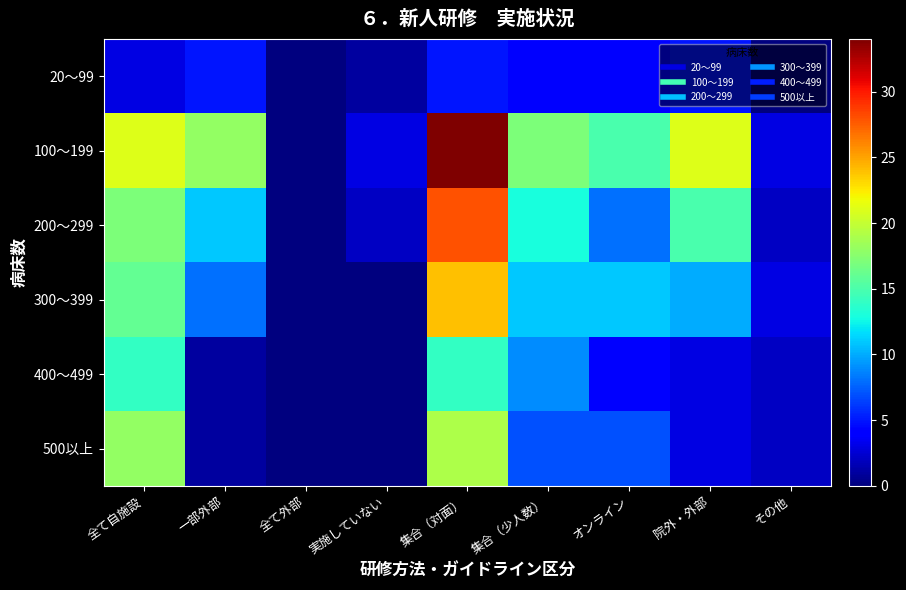

Reading left to right, list all the values displayed in this chart.

20～99: 全て自施設=3	一部外部=5	全て外部=0	実施していない=1	集合（対面）=5	集合（少人数）=4	オンライン=4	院外・外部=5	その他=0
100～199: 全て自施設=21	一部外部=18	全て外部=0	実施していない=3	集合（対面）=34	集合（少人数）=17	オンライン=15	院外・外部=21	その他=3
200～299: 全て自施設=17	一部外部=11	全て外部=0	実施していない=2	集合（対面）=28	集合（少人数）=13	オンライン=8	院外・外部=15	その他=2
300～399: 全て自施設=16	一部外部=8	全て外部=0	実施していない=0	集合（対面）=24	集合（少人数）=11	オンライン=11	院外・外部=10	その他=3
400～499: 全て自施設=14	一部外部=1	全て外部=0	実施していない=0	集合（対面）=14	集合（少人数）=9	オンライン=4	院外・外部=3	その他=2
500以上: 全て自施設=18	一部外部=1	全て外部=0	実施していない=0	集合（対面）=19	集合（少人数）=7	オンライン=7	院外・外部=3	その他=2